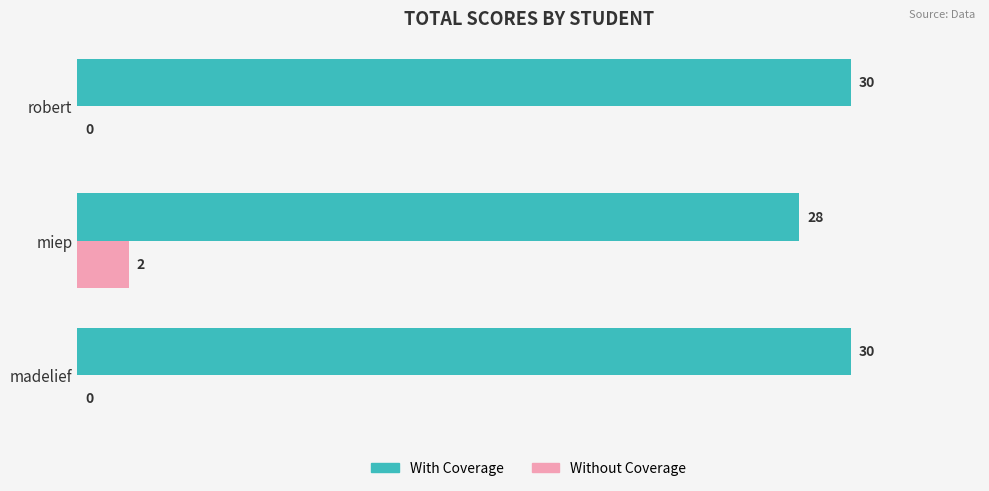

What is the total value across all series at robert?

30